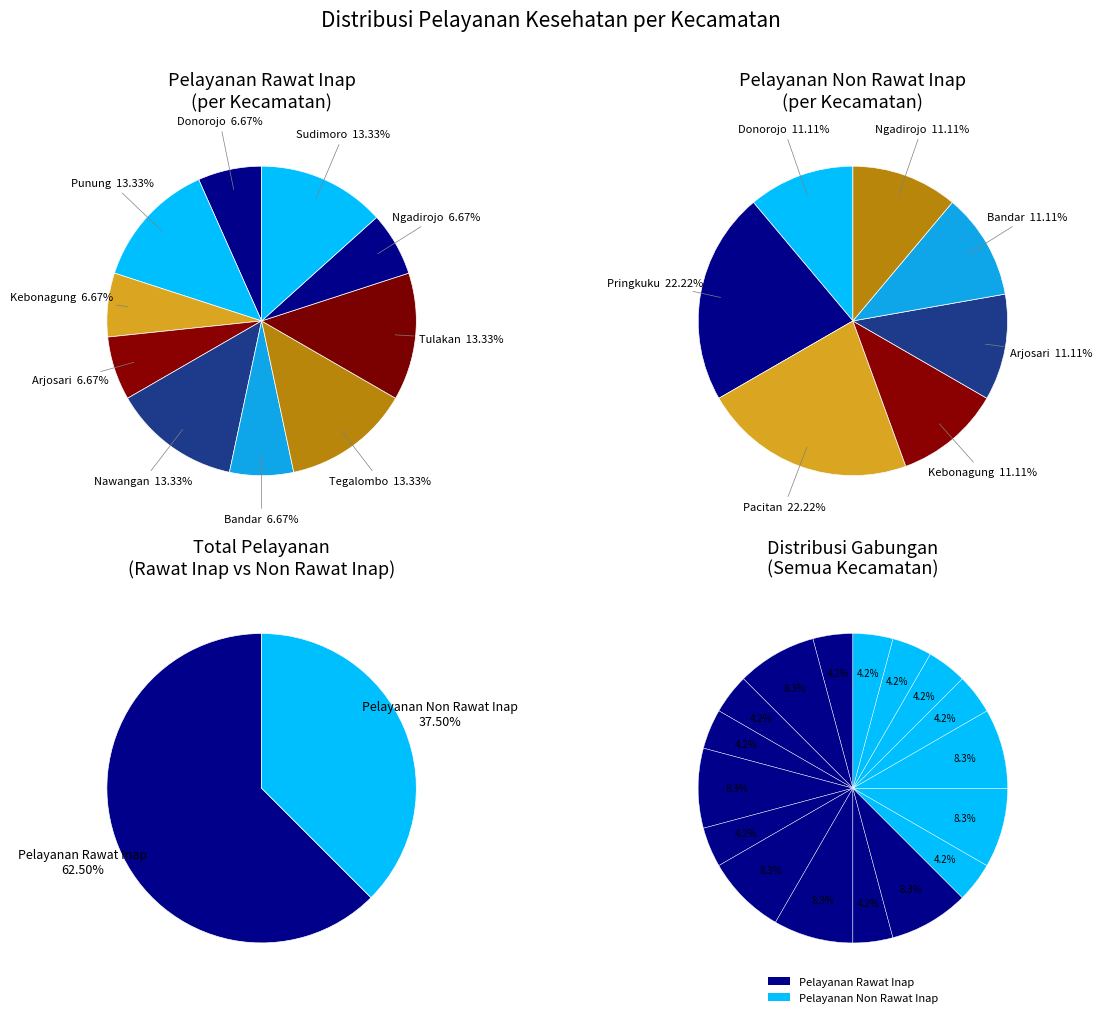

The Nawangan slice represents 13% of the pie. True or false?

True